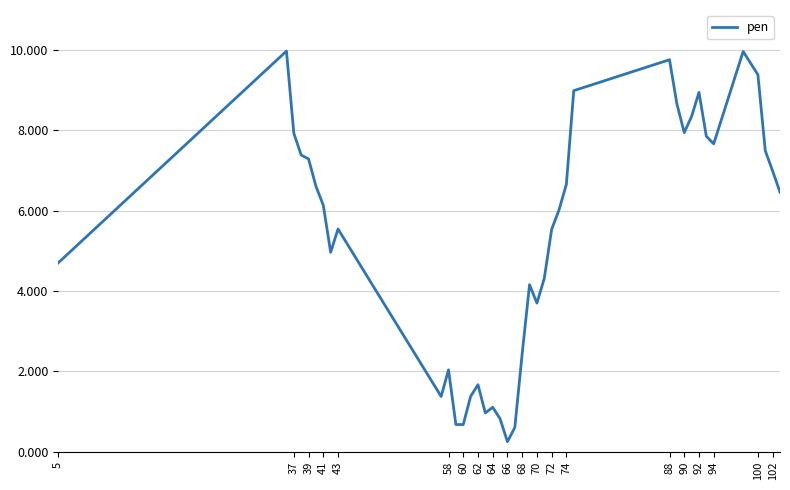

What is the smallest value displayed?

0.3